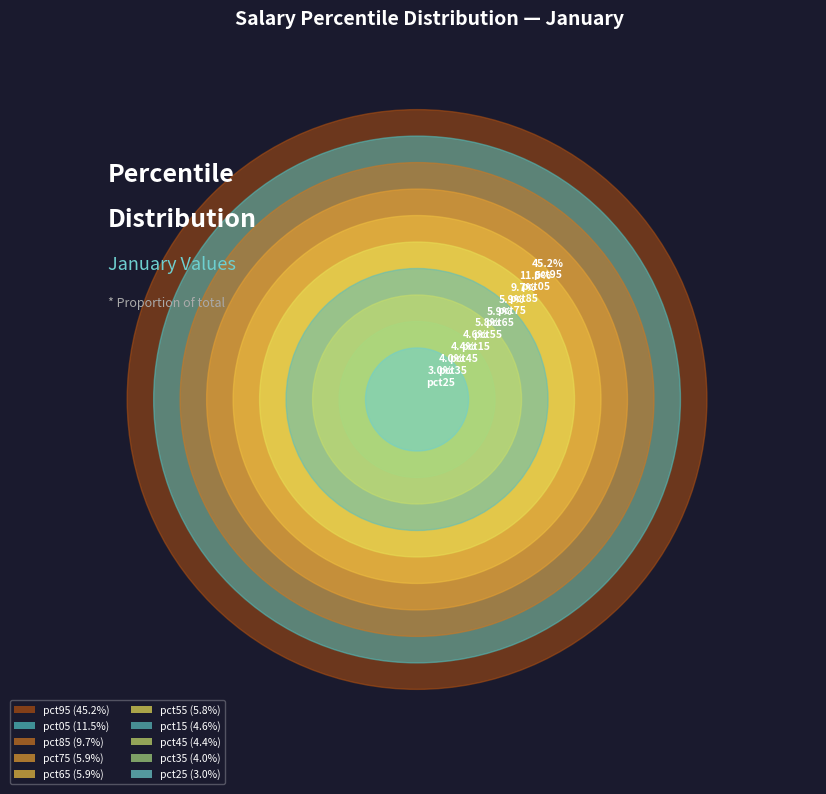

What percentage is NOT represented by pct55?

94.2%